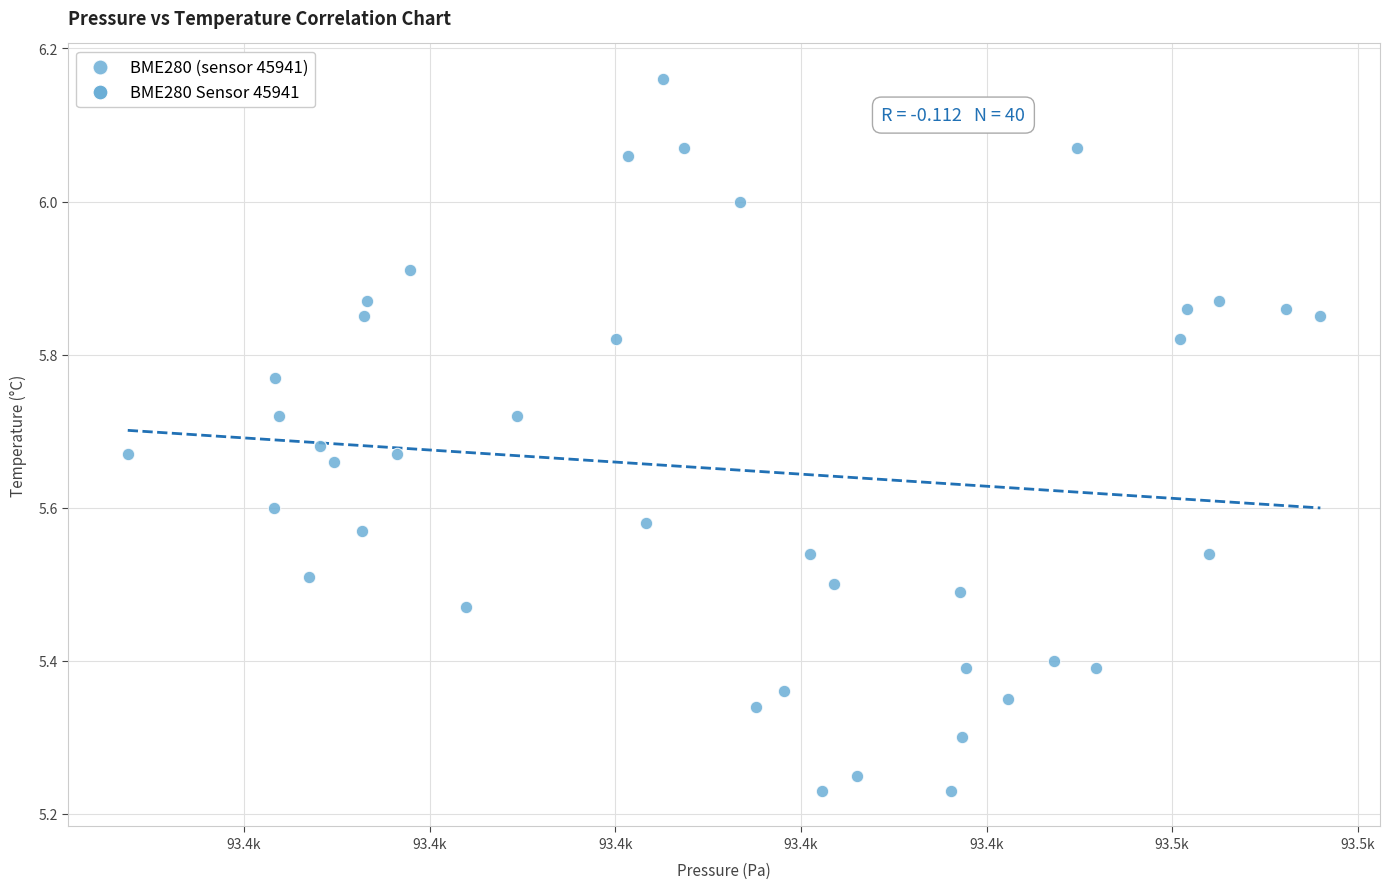

What is the range of X values (max minus min)?

128.5